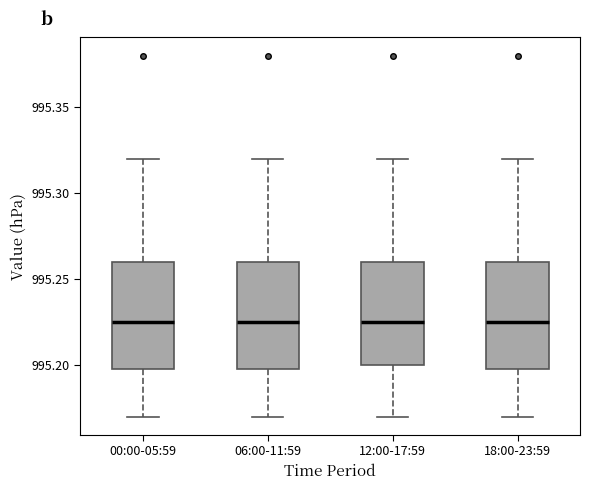

Reading left to right, transcribe this box plot: for each box, give where its median line is, the range the box spans, and where its two whiskers end, as read against the y-axis. The values are not printed on the chart, so give them approximately, as read against the axis.

00:00-05:59: median 995.225, box 995.200 to 995.260, whiskers 995.170 to 995.320
06:00-11:59: median 995.225, box 995.200 to 995.260, whiskers 995.170 to 995.320
12:00-17:59: median 995.225, box 995.200 to 995.260, whiskers 995.170 to 995.320
18:00-23:59: median 995.225, box 995.200 to 995.260, whiskers 995.170 to 995.320